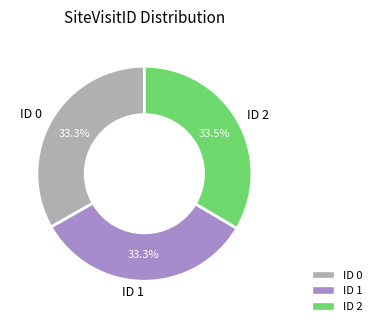

Is there a majority slice in this chart?

No